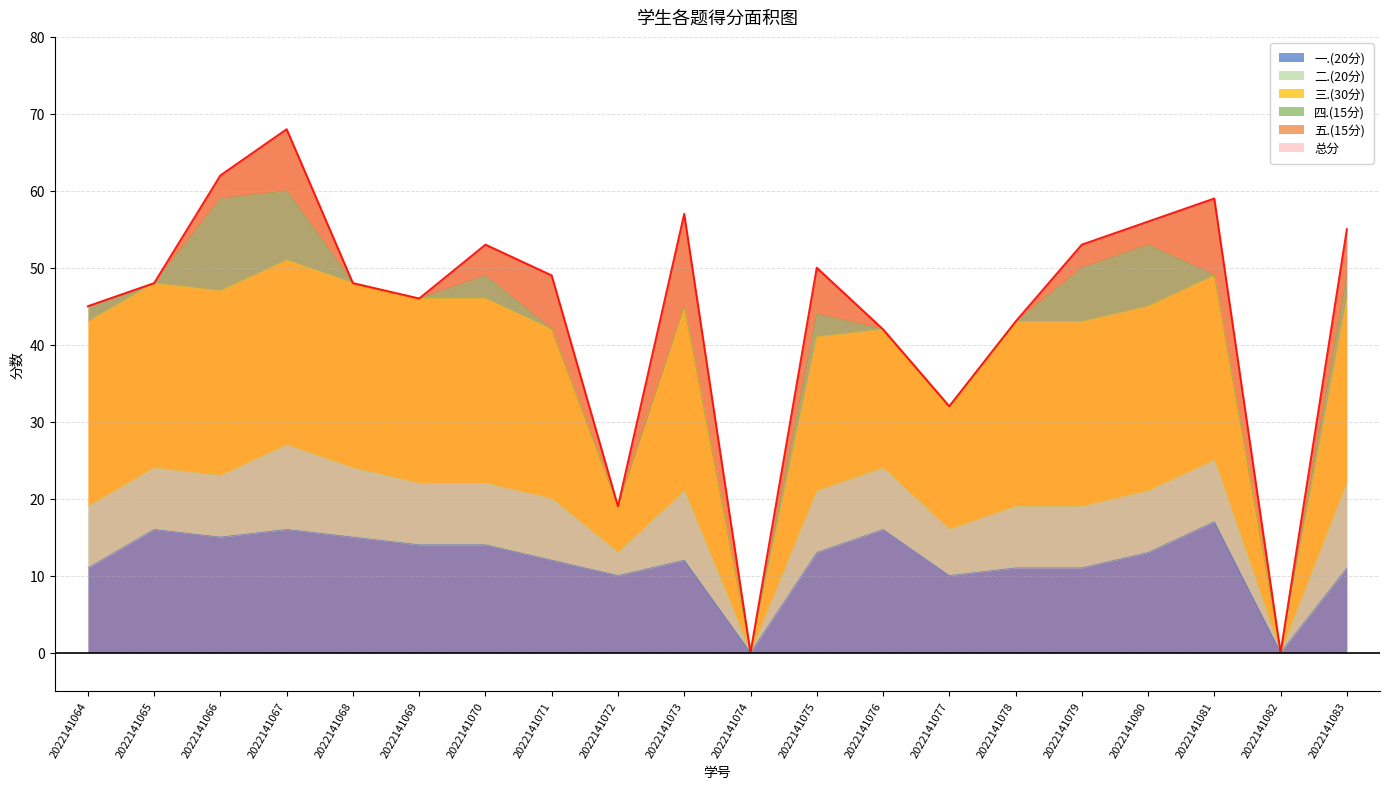

What is the highest value of the 一.(20分) series?

17